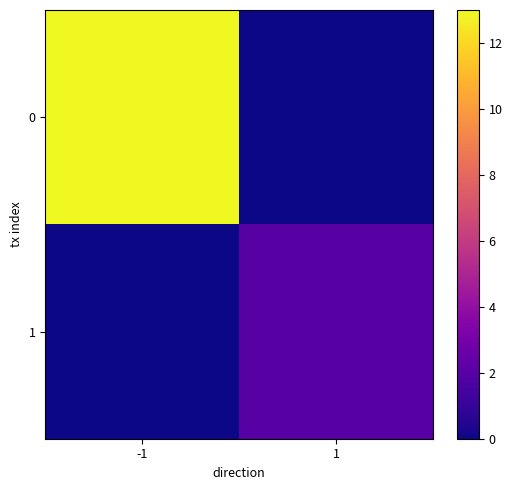

Which category has the lowest value across all series?

1